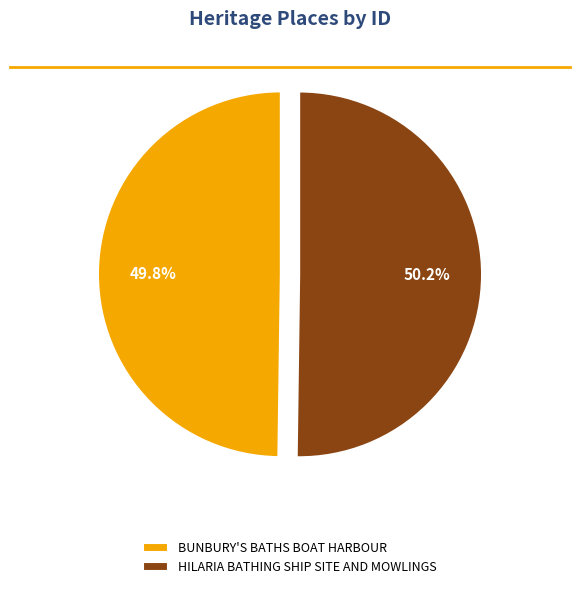

Combined, do BUNBURY'S BATHS BOAT HARBOUR and HILARIA BATHING SHIP SITE AND MOWLINGS account for over 50%?

Yes